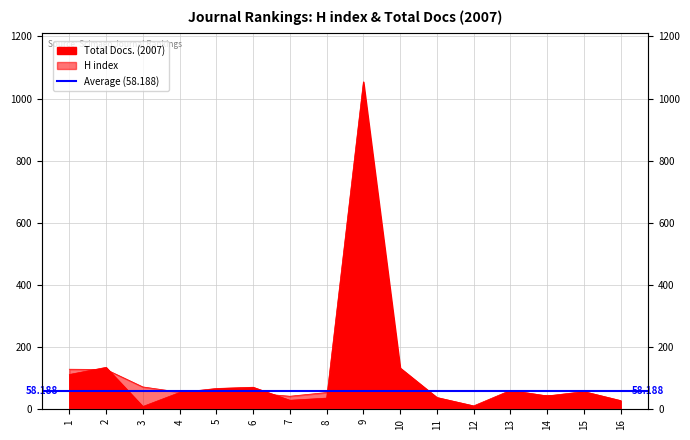

What is the sum of the Total Docs. (2007) values at 12 and 10?

144